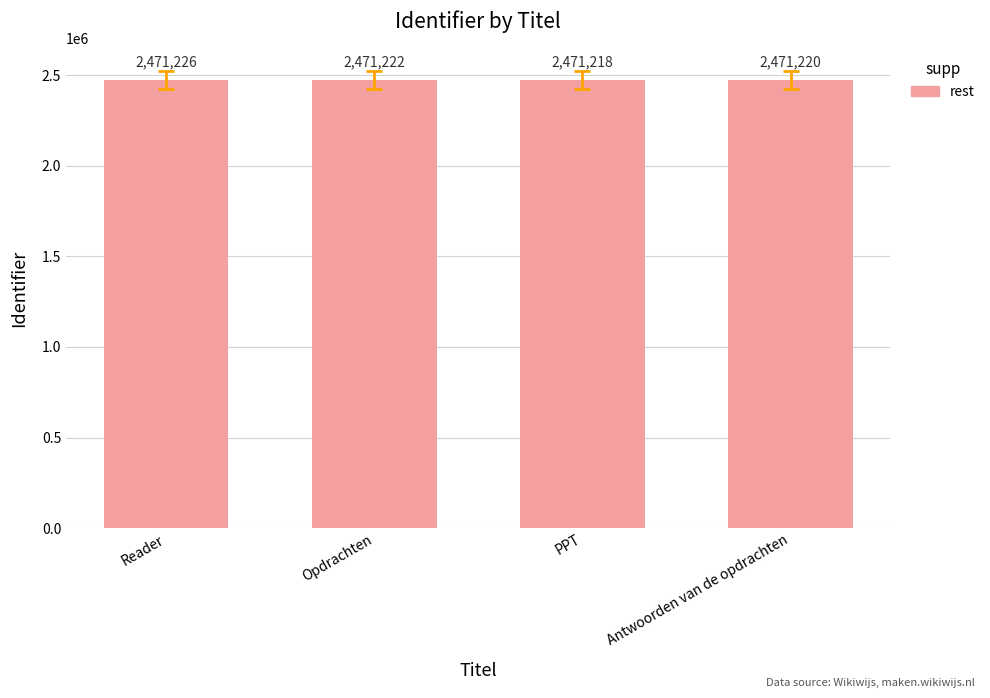

The chart shows a value of 988021 at Opdrachten. True or false?

False